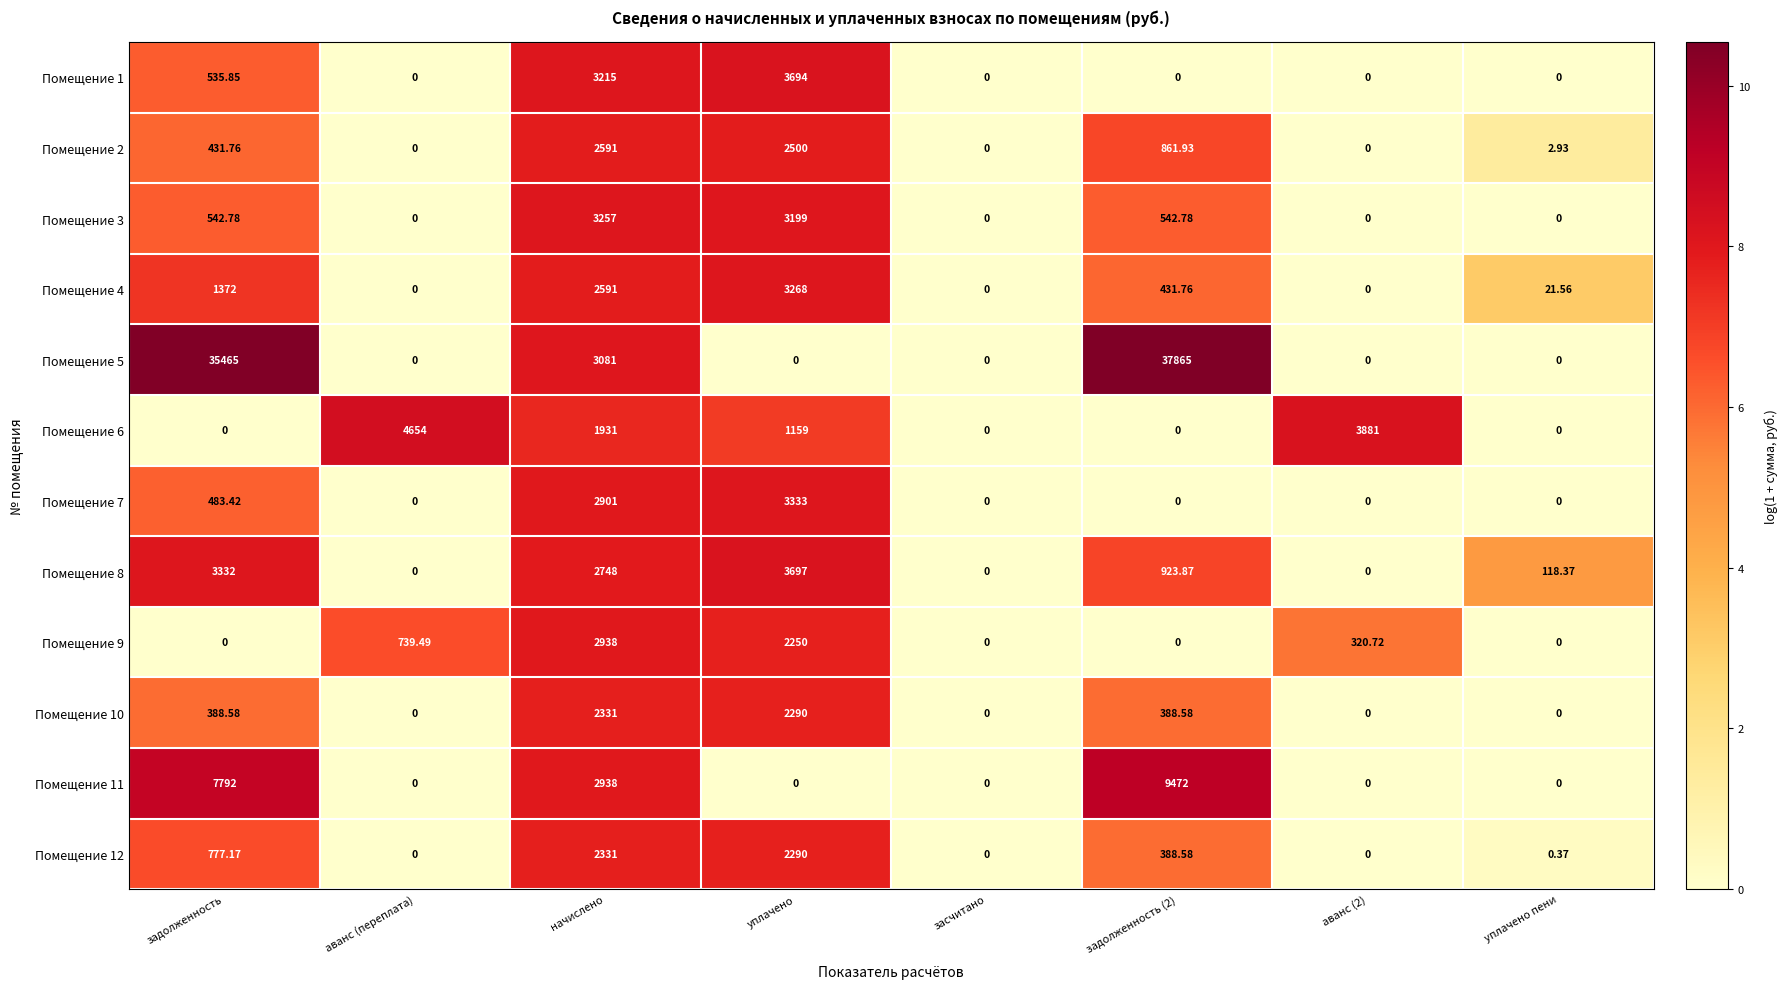

At which category is the sum across all series the highest?

задолженность